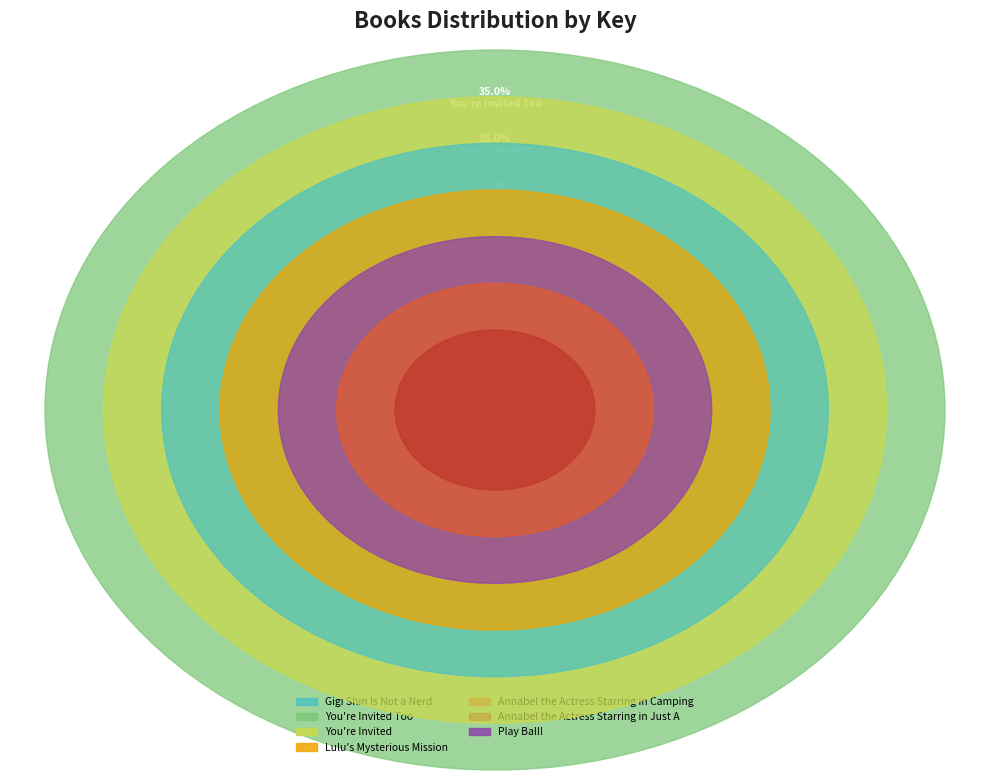

Is it true that Annabel the Actress Starring in Just A is 0% of the pie?

True